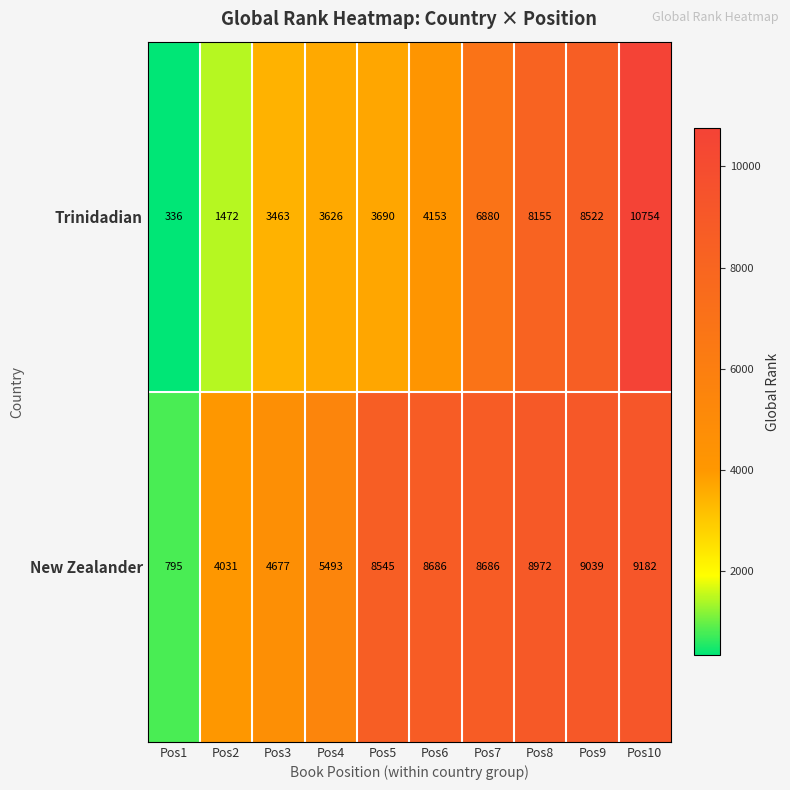

How many data points in New Zealander are less than 8686?

5